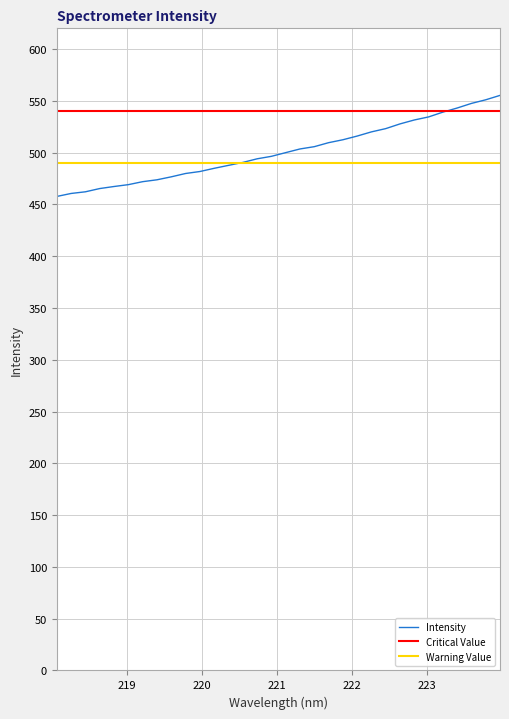

What is the highest value of the Intensity series?

555.2